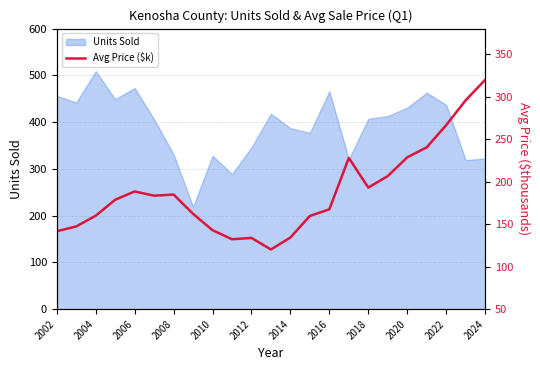

True or false: Units Sold has a value of 437 at 2022.

True